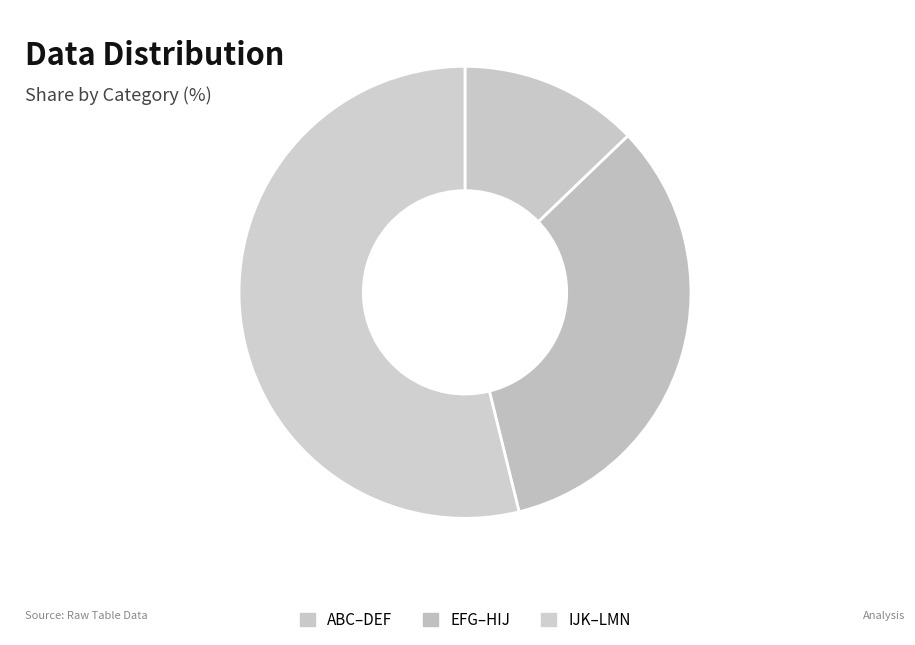

How many slices are in this pie chart?

3